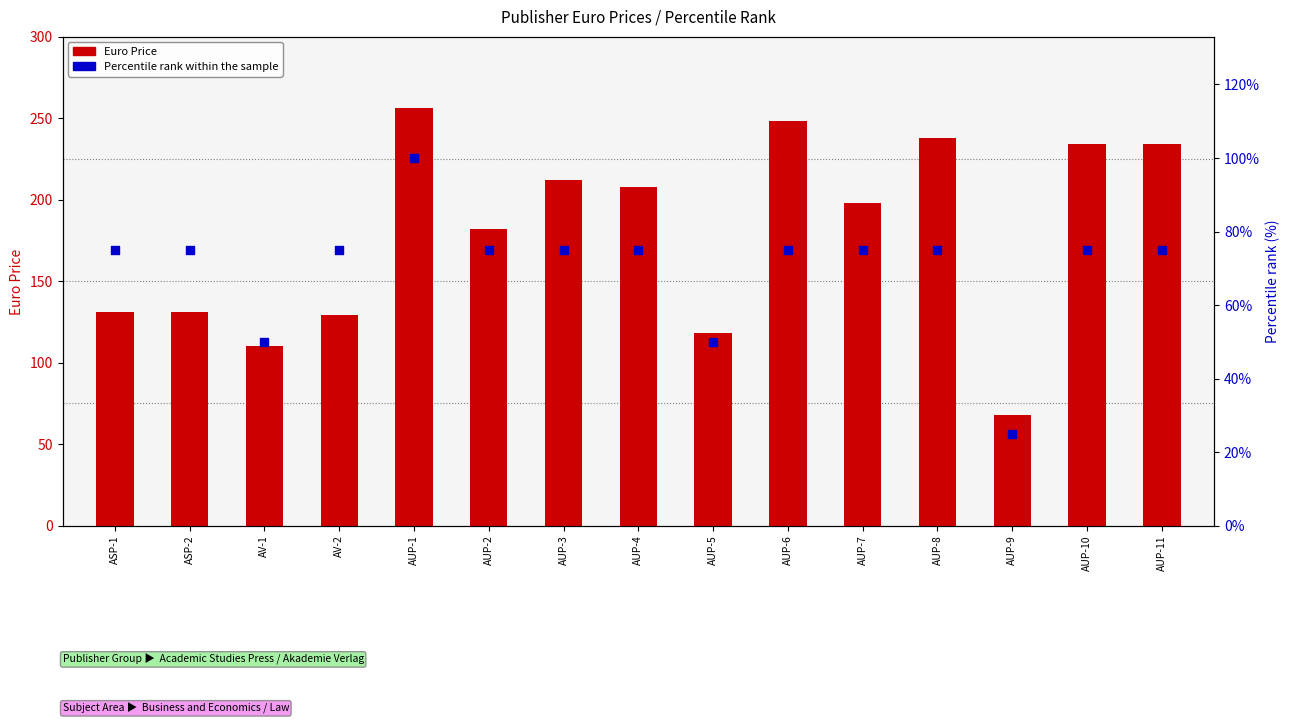

Which series has the widest spread of Y values?

Euro Price